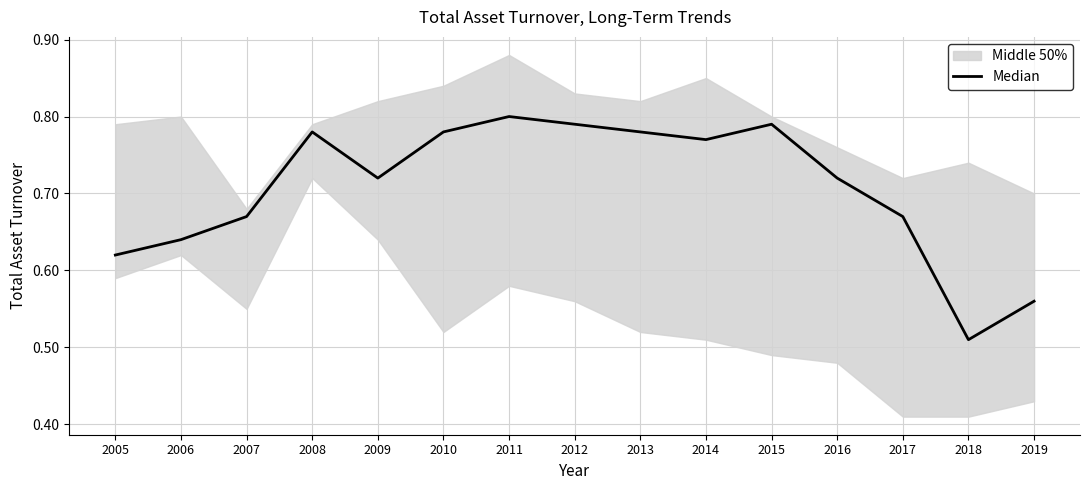

Rank the categories by value from lowest to highest.

2018, 2019, 2005, 2006, 2007, 2017, 2009, 2016, 2014, 2008, 2010, 2013, 2012, 2015, 2011